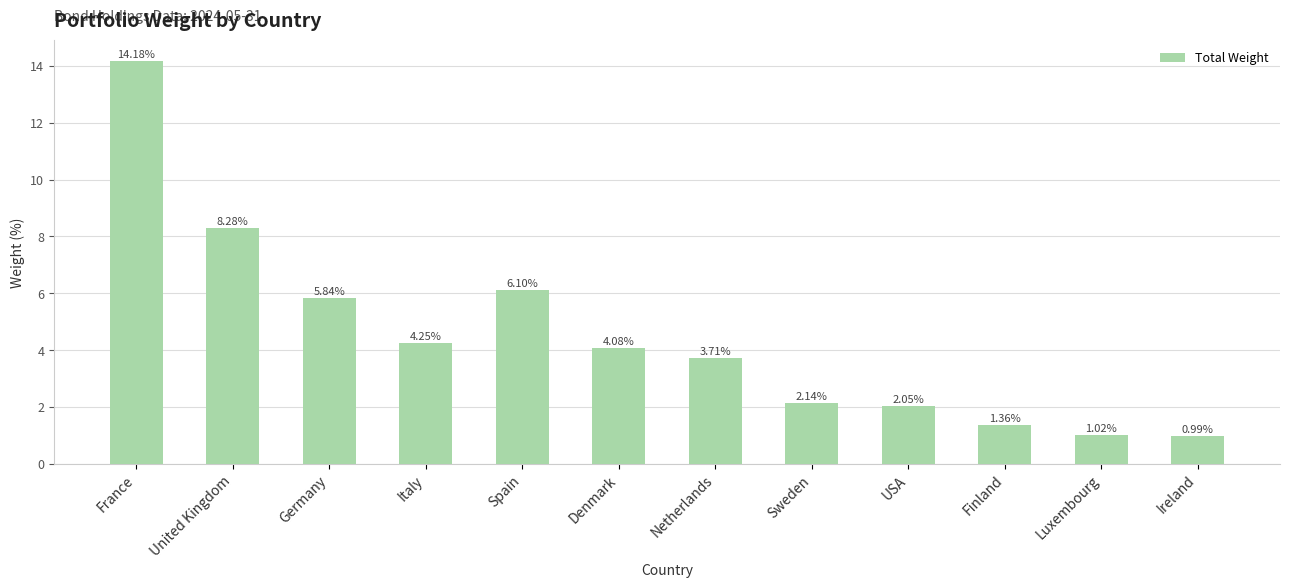

Between Sweden and Spain, which is larger?

Spain